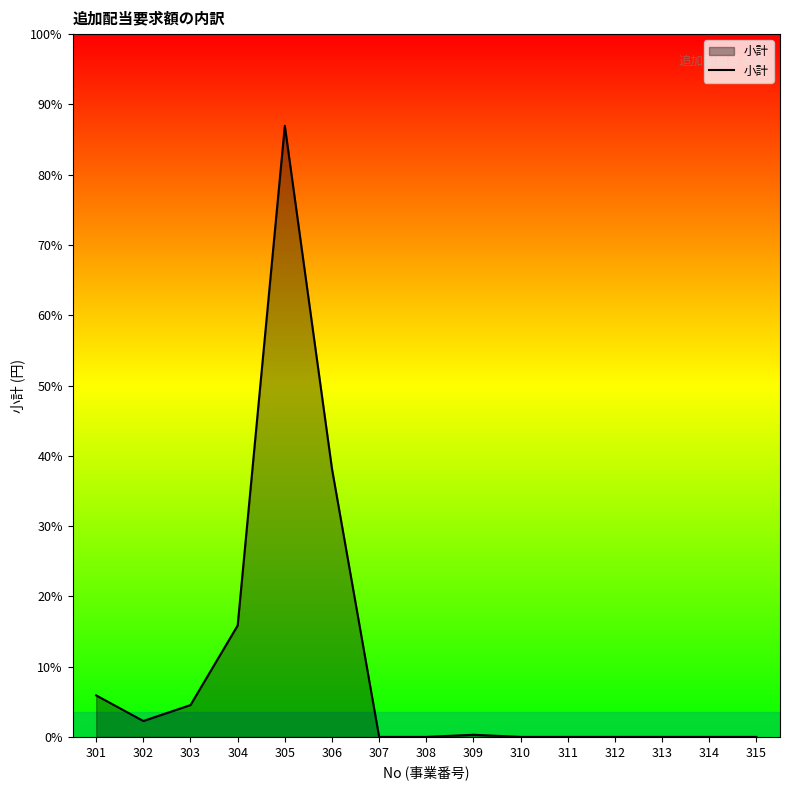

List the labels in order of value, smallest first.

307, 308, 310, 311, 312, 313, 314, 315, 309, 302, 303, 301, 304, 306, 305